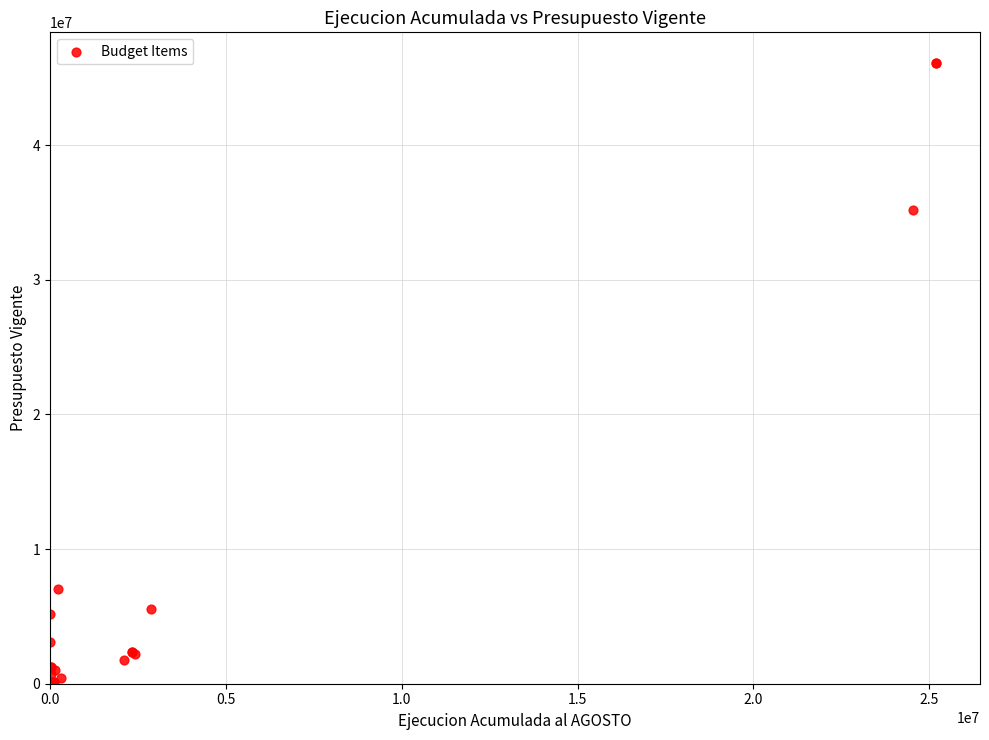

What Y value in the scatter plot is closest to 23040529?

35155417